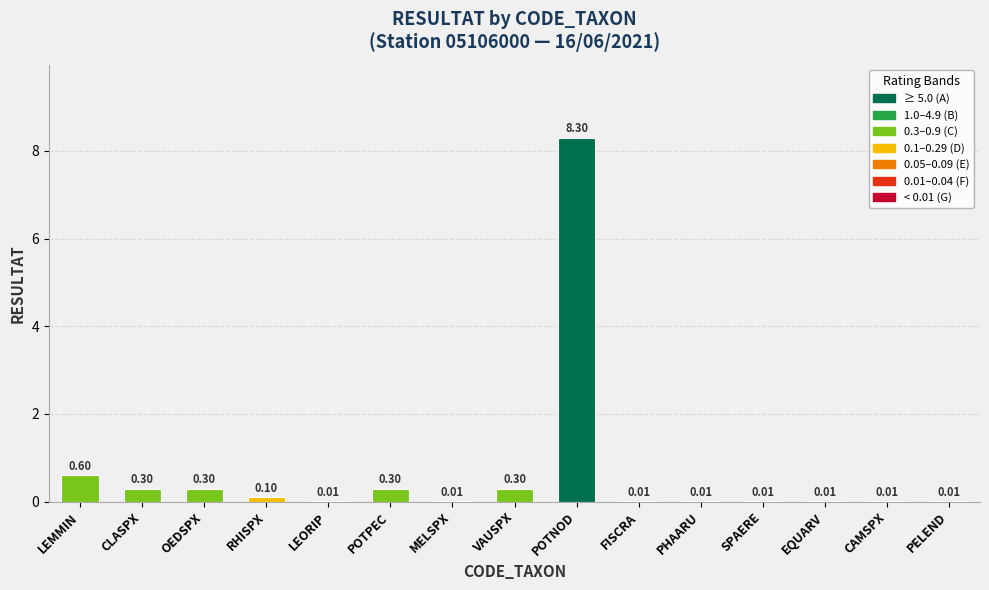

Which label corresponds to the largest value in the chart?

POTNOD